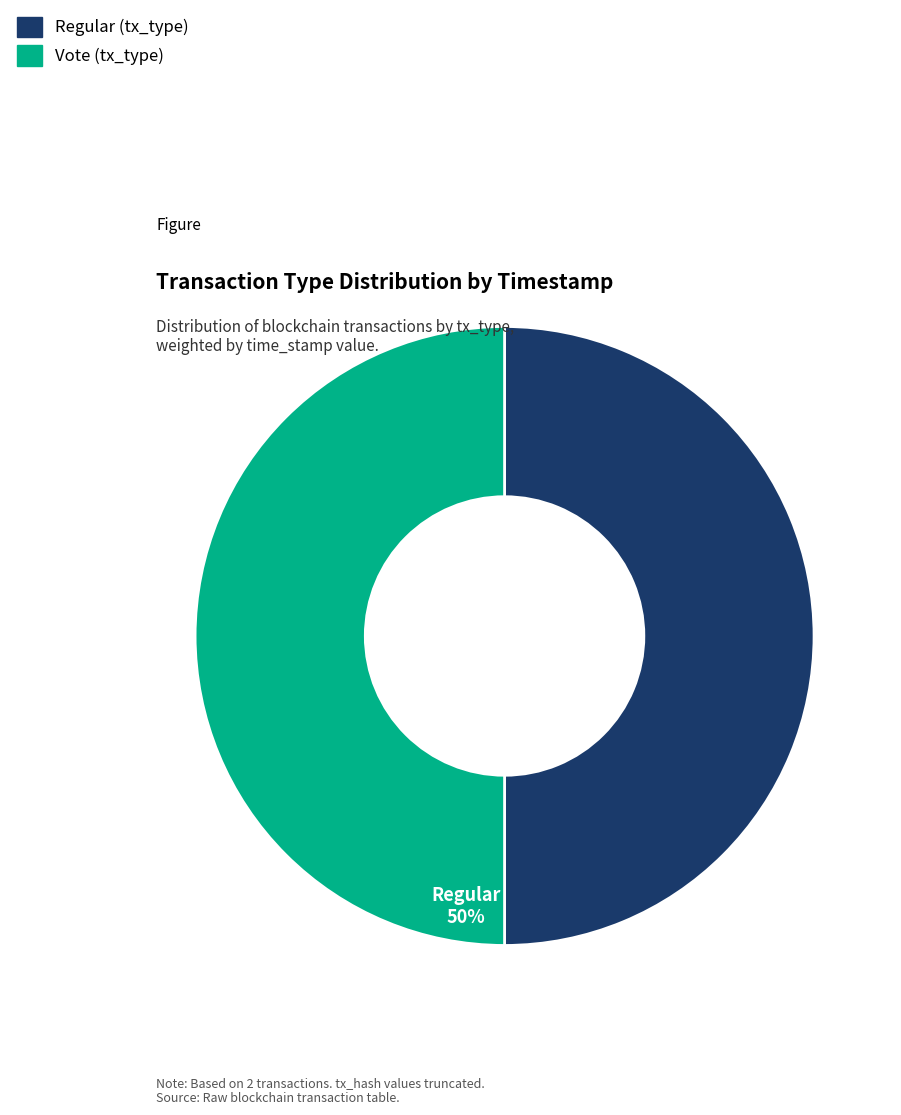

The Vote slice represents 63% of the pie. True or false?

False